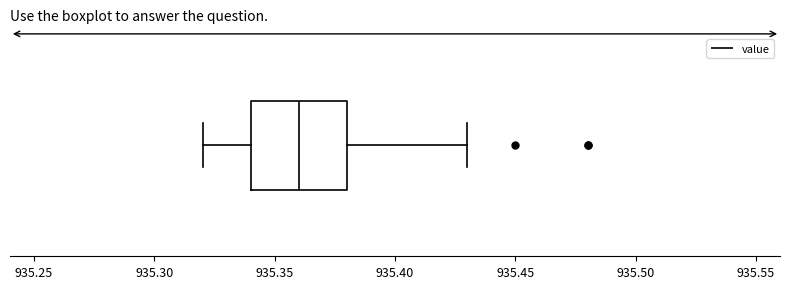

Transcribe this box plot: give where the median line is, the range the box spans, and where the two whiskers end, as read against the x-axis. The values are not printed on the chart, so give them approximately, as read against the axis.

median 935.36, box 935.34 to 935.38, whiskers 935.32 to 935.43